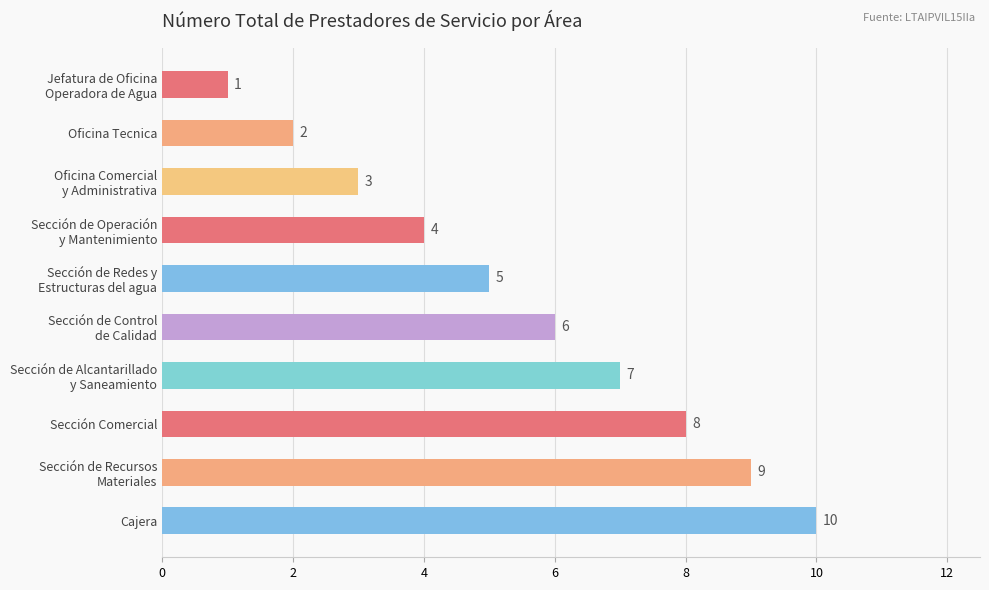

Where is the data nearest to the value 5?

Sección de Redes y
Estructuras del agua